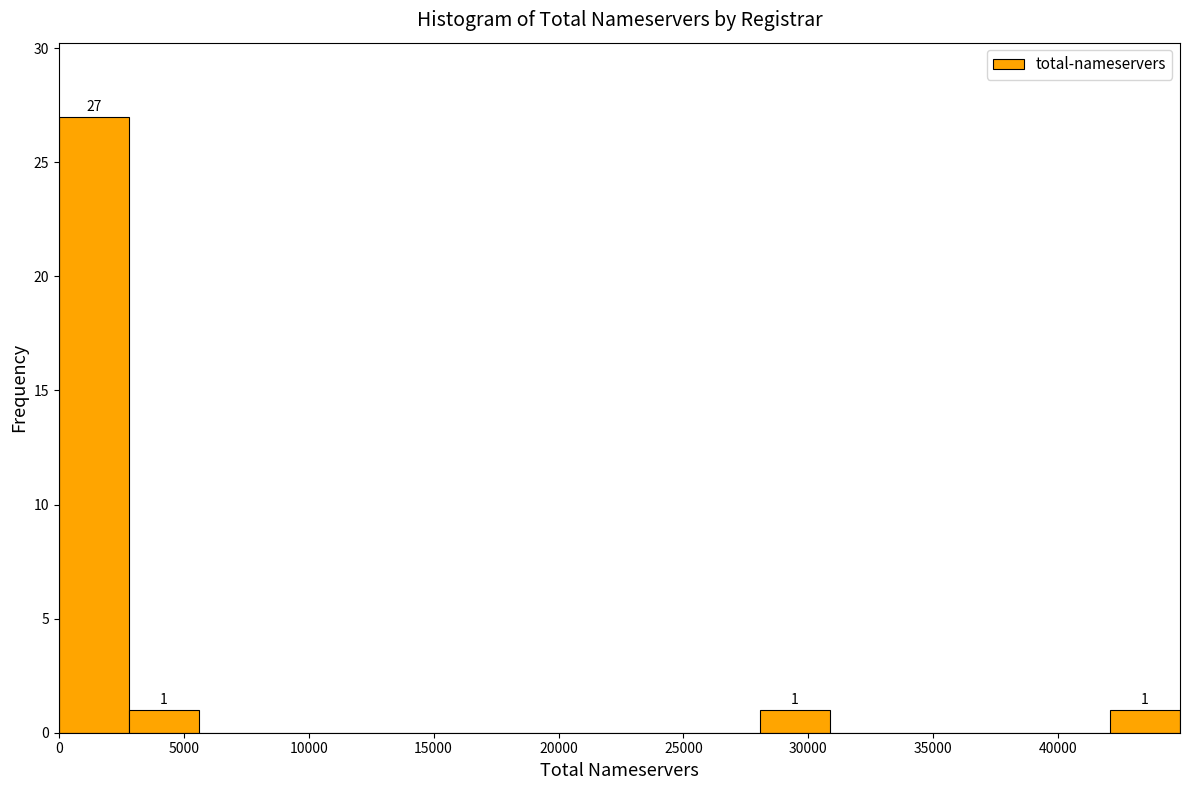

Which range on the x-axis has the tallest bar?

0 to 3000